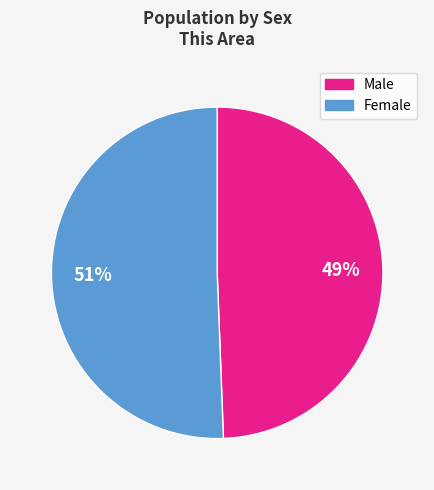

Combined, do Female and Male account for over 50%?

Yes